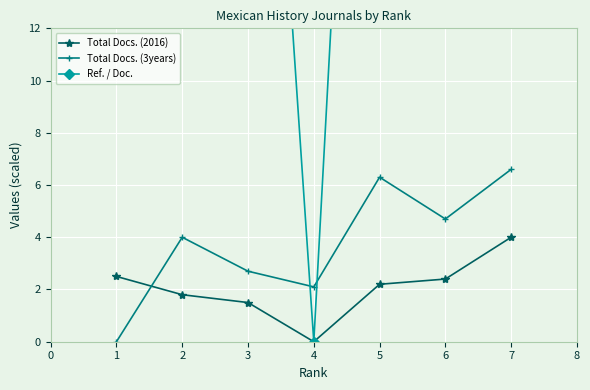

True or false: Total Docs. (2016) and Total Docs. (3years) intersect in this chart.

True